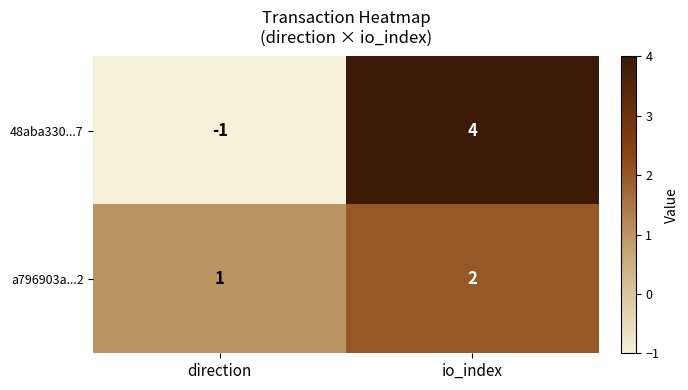

Reading left to right, list all the values displayed in this chart.

48aba330...7: direction=-1	io_index=4
a796903a...2: direction=1	io_index=2